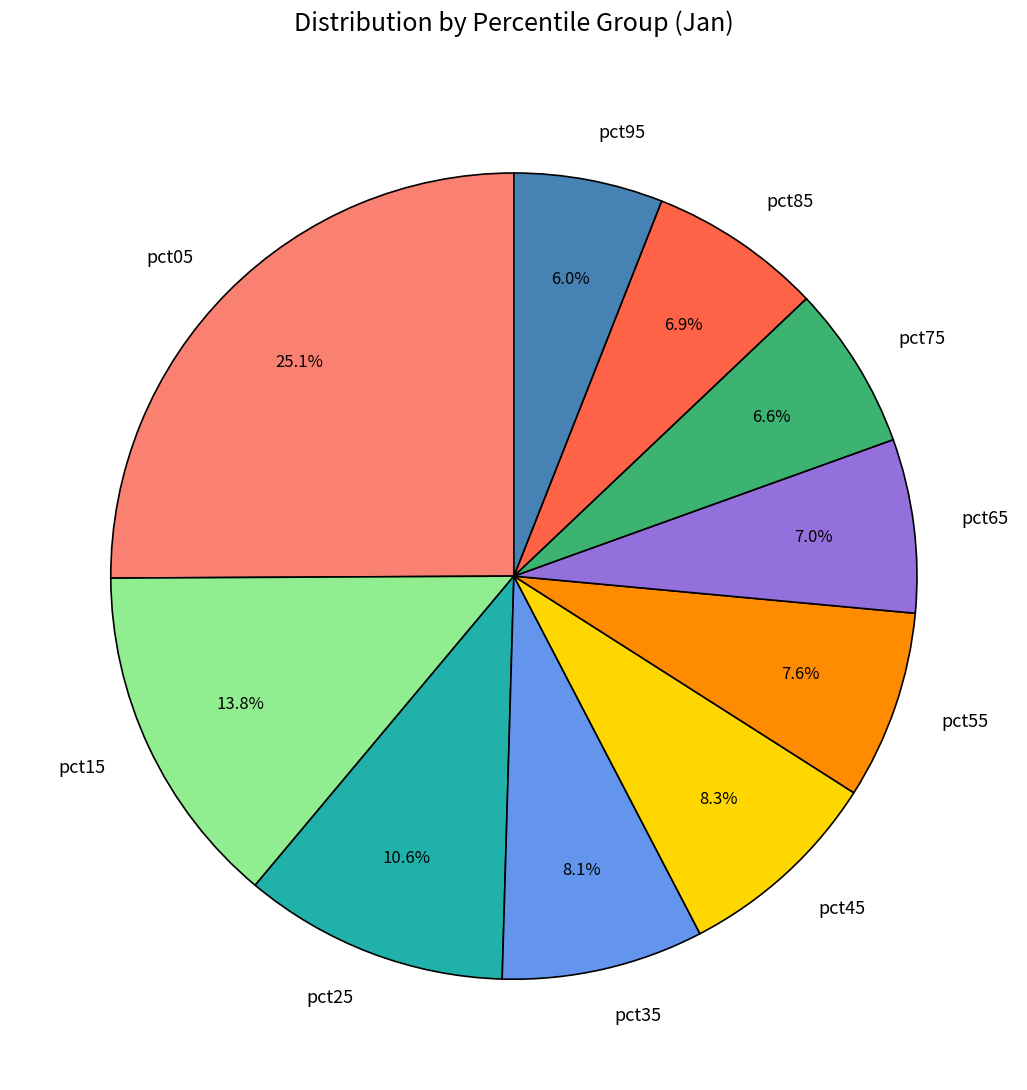

The pct05 slice represents 25% of the pie. True or false?

True